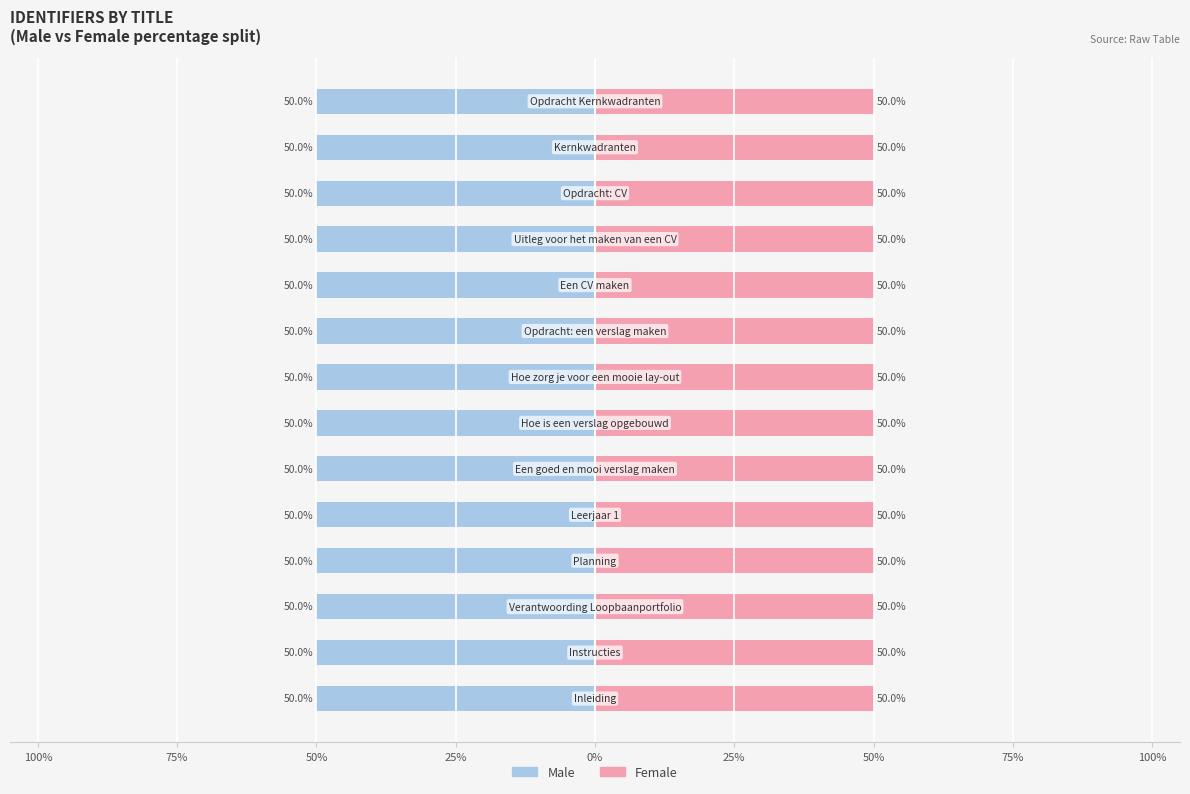

What are all the series names shown in the legend?

Male, Female